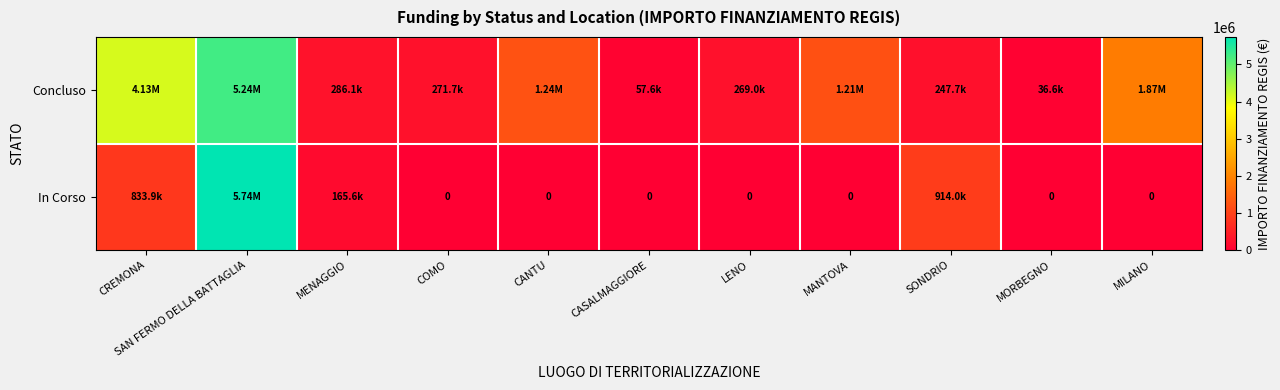

At which category is the sum across all series the highest?

SAN FERMO DELLA BATTAGLIA